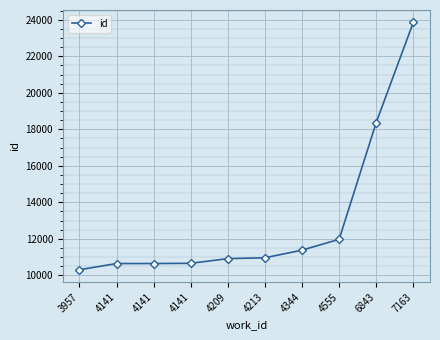

Rank the categories by value from lowest to highest.

3957, 4141, 4141, 4141, 4209, 4213, 4344, 4555, 6843, 7163